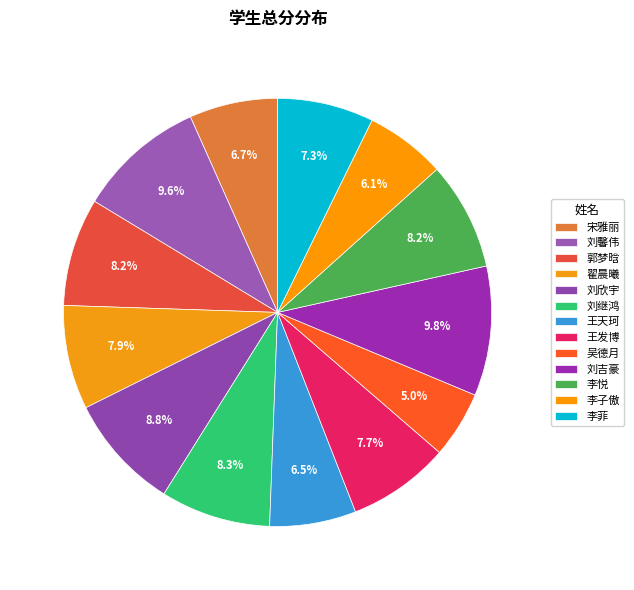

The 李菲 slice represents 16% of the pie. True or false?

False